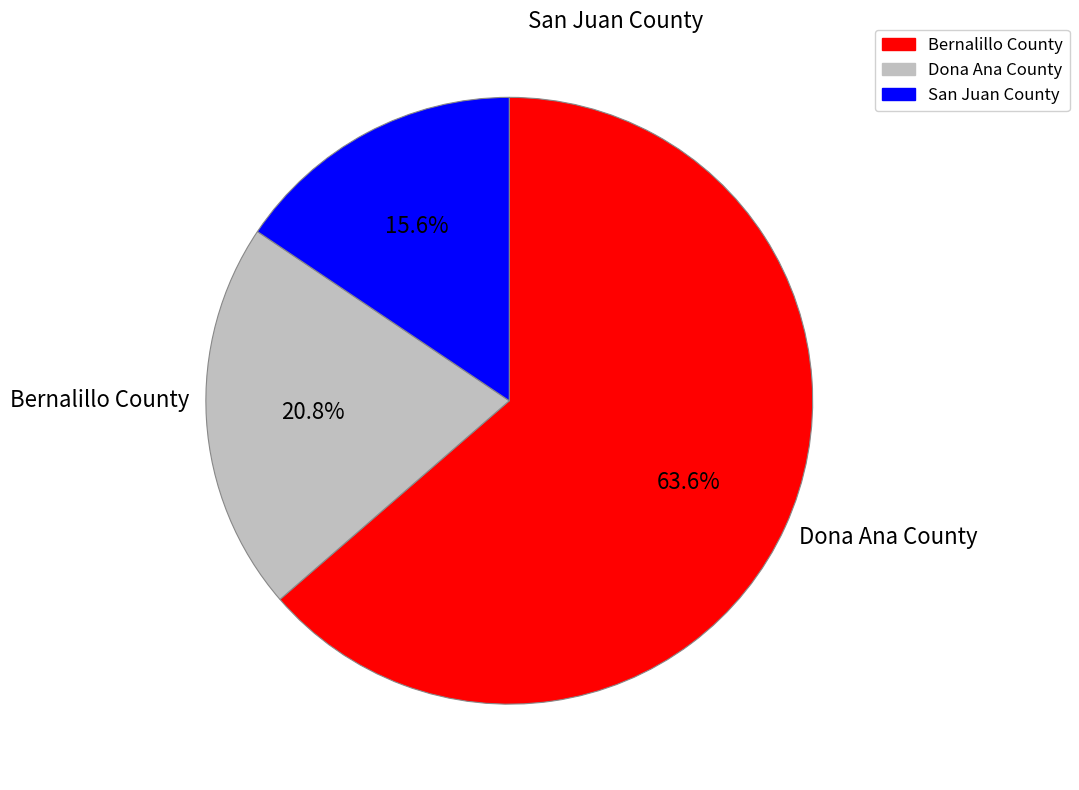

Is there any slice that represents more than half of the pie?

Yes